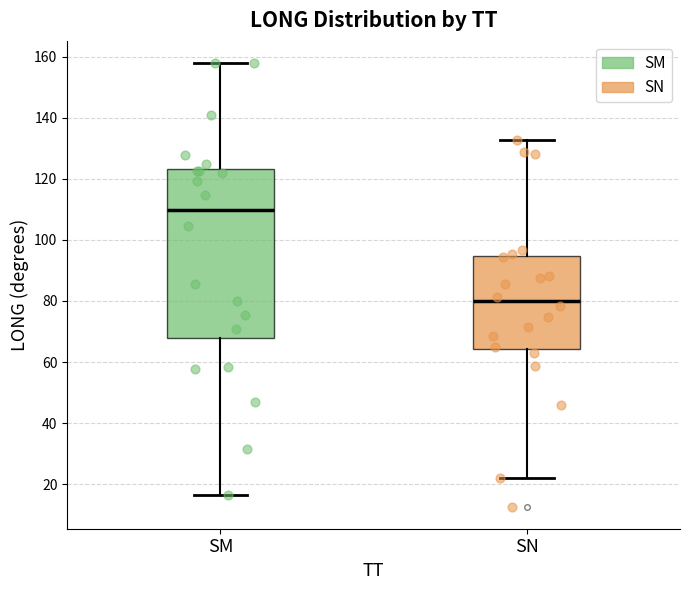

Which box is the tallest, from its lower edge to its upper edge?

SM